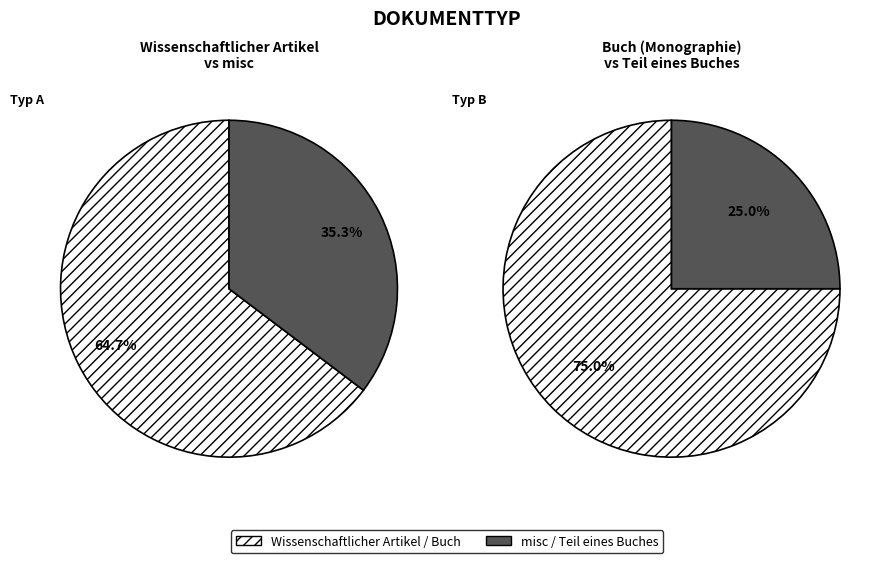

What is the ratio of the value at Teil eines Buches to the value at Buch (Monographie)?

0.3